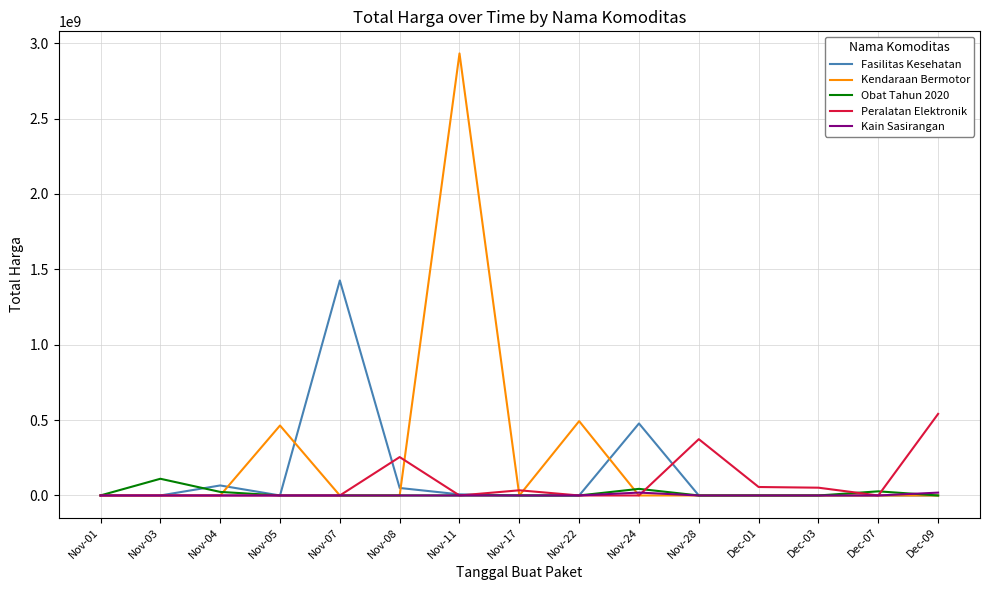

Which series ends up on top after the final intersection of Kain Sasirangan and Kendaraan Bermotor?

Kain Sasirangan